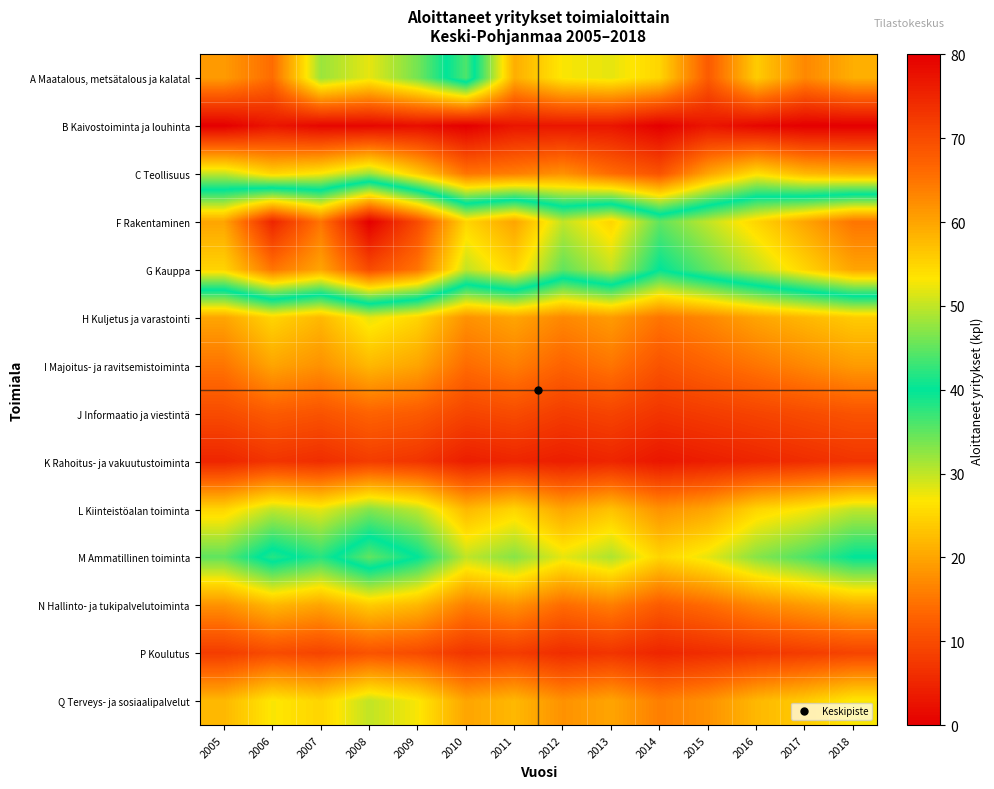

What is the maximum value shown in the chart?

80